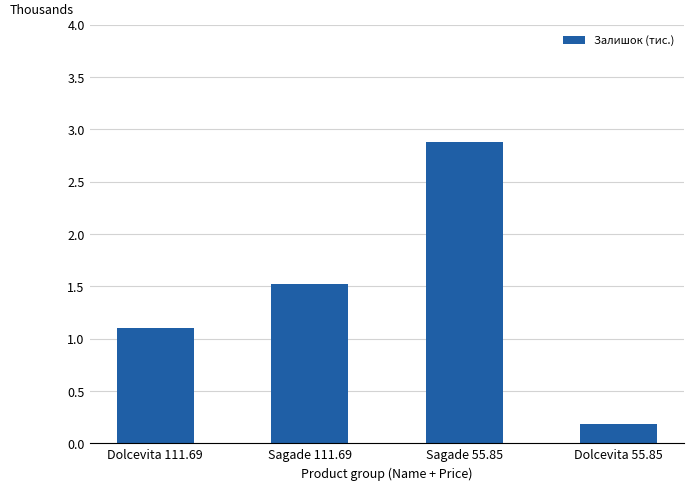

What is the difference between the values at Dolcevita 55.85 and Sagade 55.85?

2.7